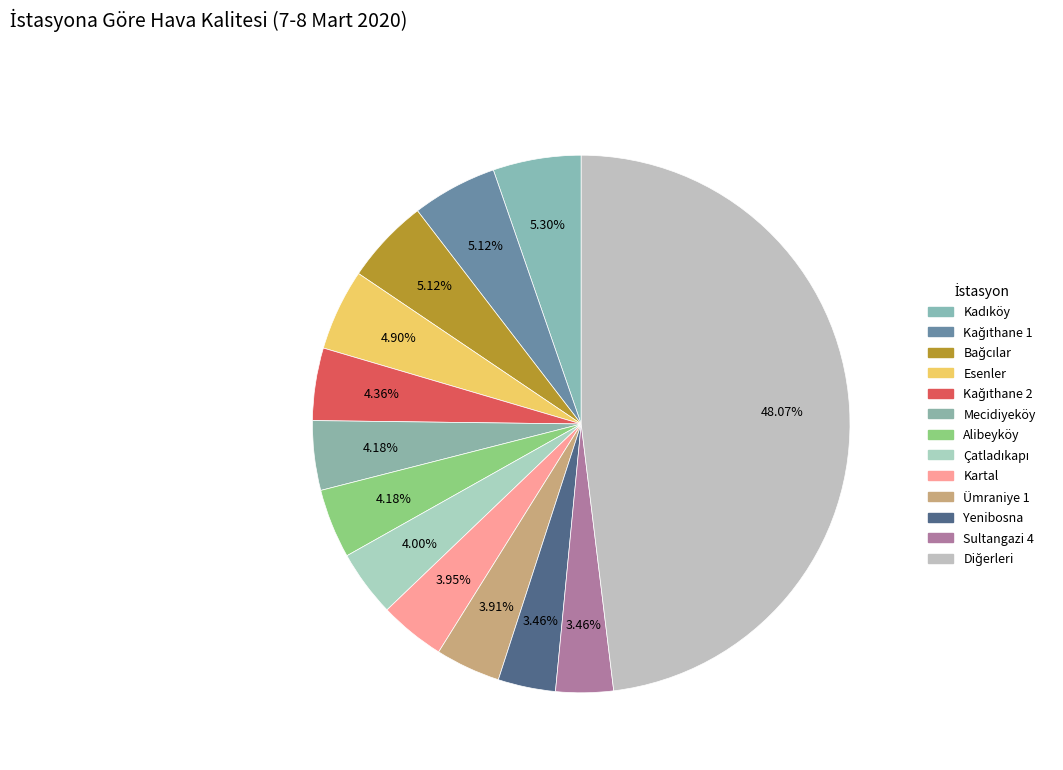

How many segments does this pie chart have?

13